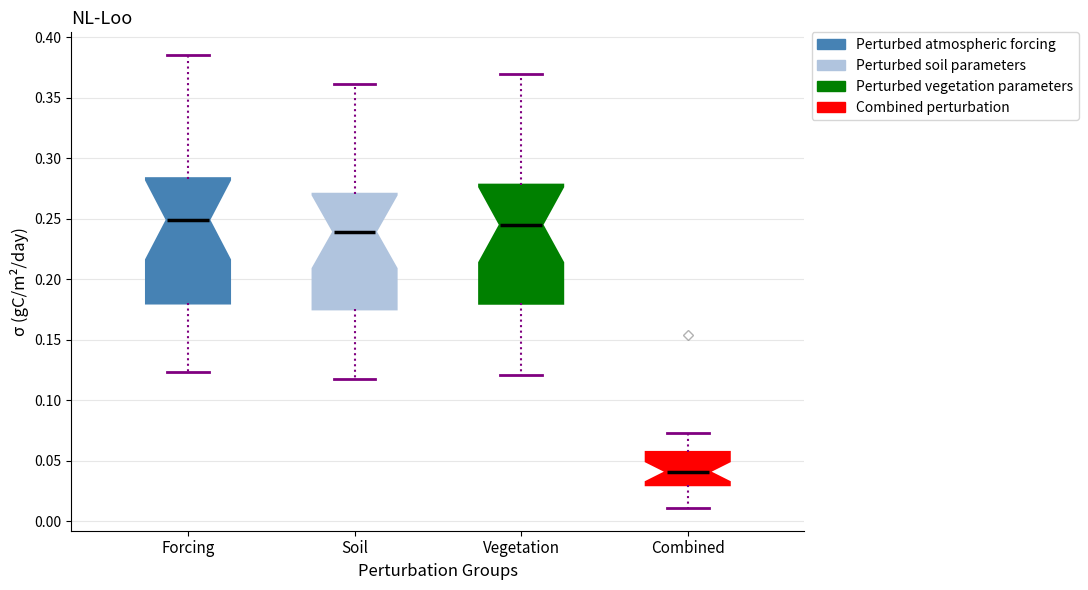

Where does the median line of the box for Forcing sit on the y-axis? The values are not printed on the chart, so give them approximately, as read against the axis.

0.250